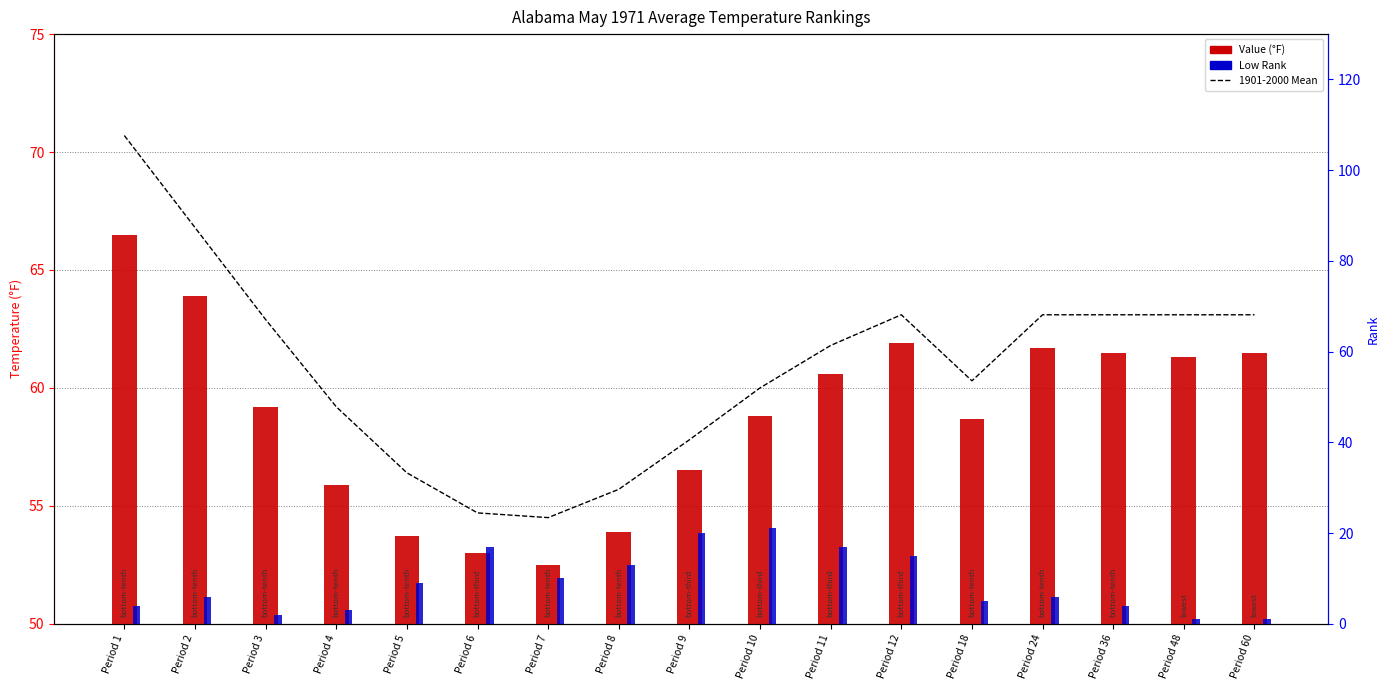

Read the 1901-2000 Mean value at Period 10.

60.0